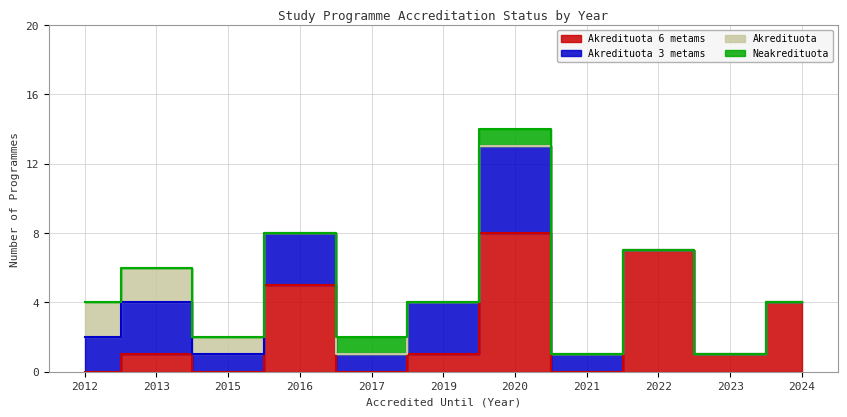

True or false: Neakredituota and Akredituota 3 metams intersect in this chart.

False